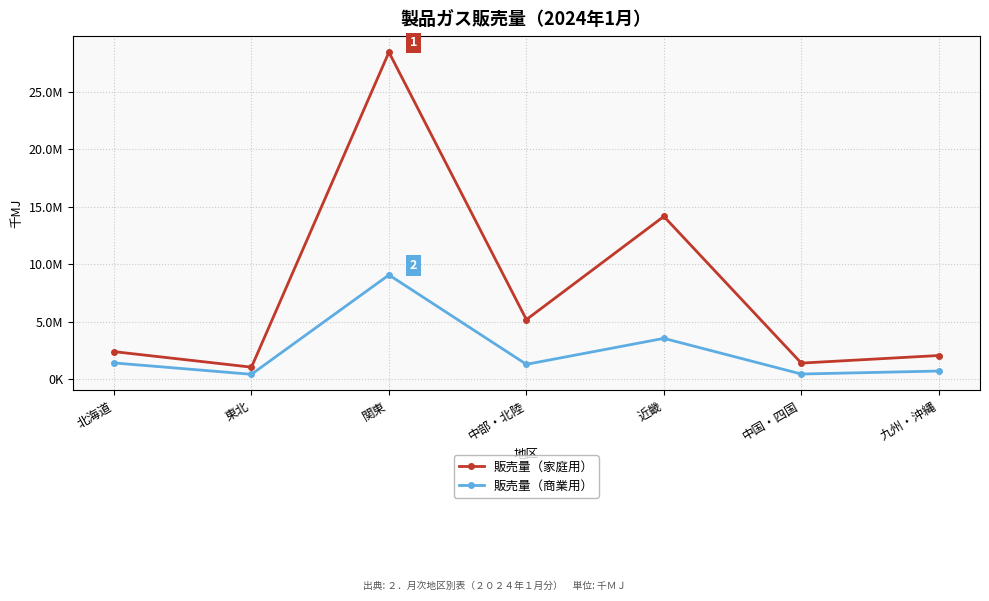

Between 中部・北陸 and 近畿, which series saw the biggest shift?

販売量（家庭用）